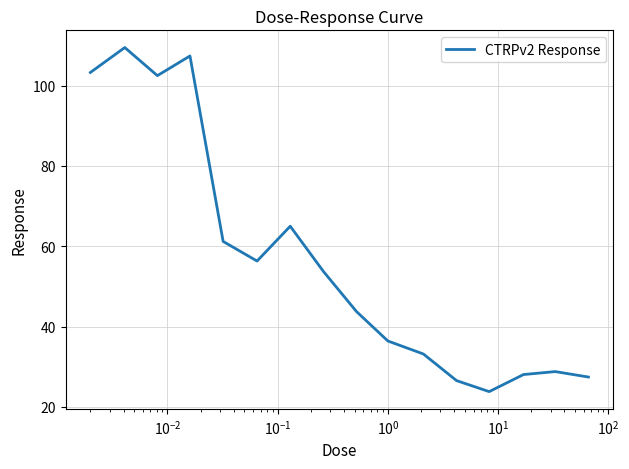

True or false: there are more than 2 points higher than both neighbors.

True